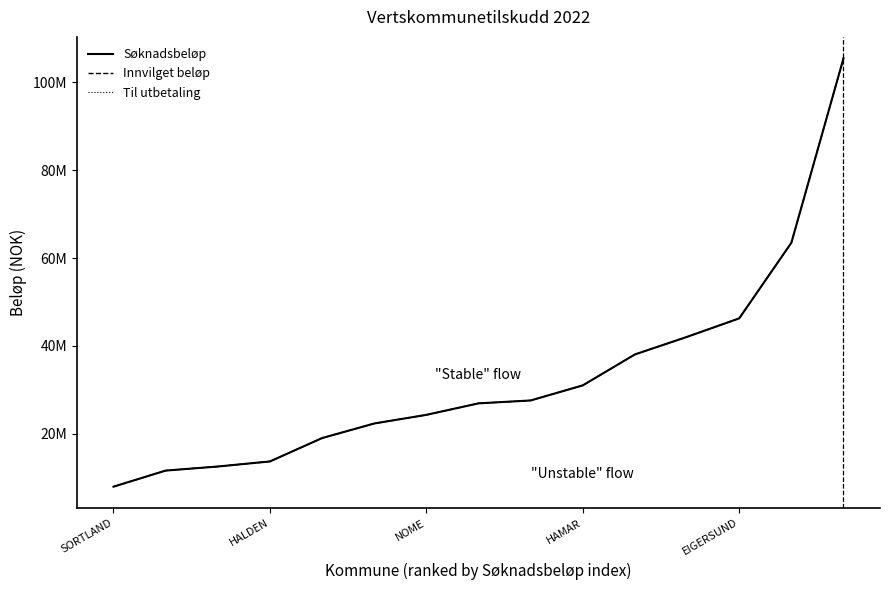

True or false: Til utbetaling has more than 0 points higher than both neighbors.

False